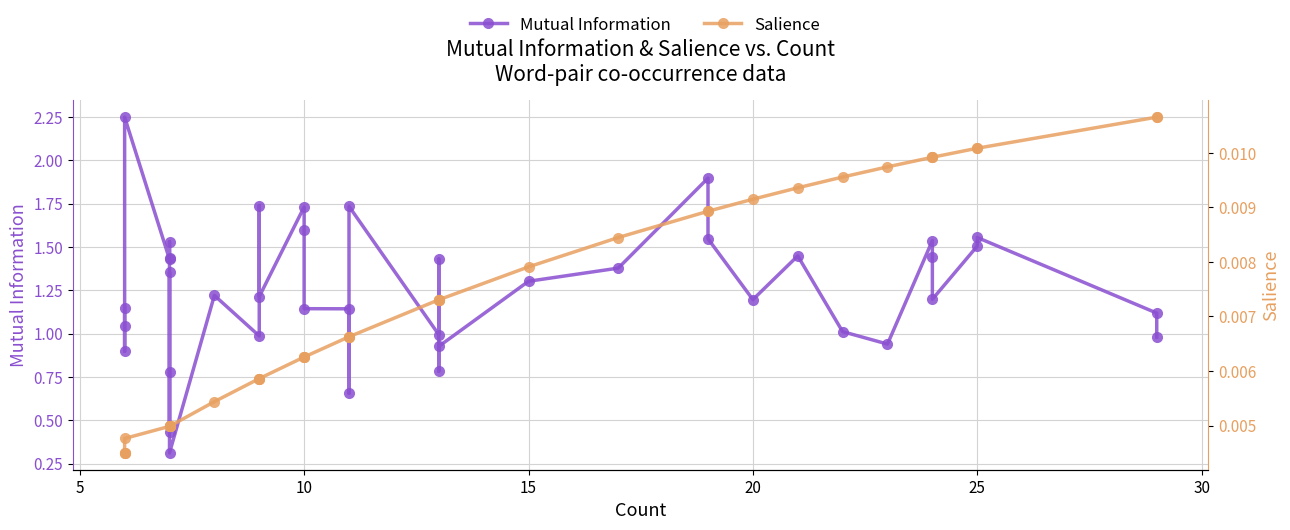

How many values in the Mutual Information series are below 1?

11